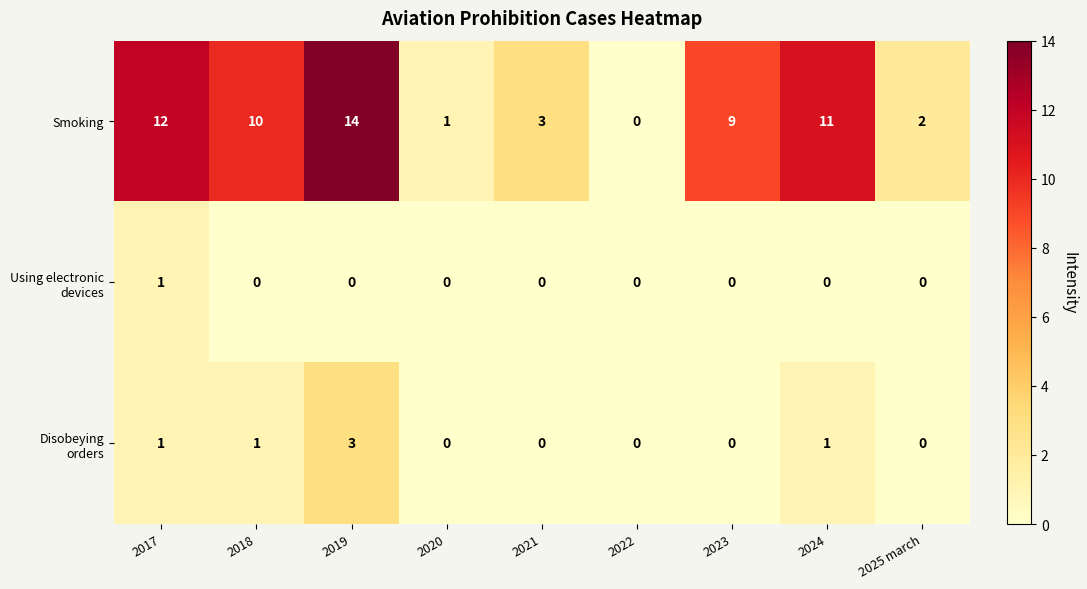

Which label corresponds to the largest value in the chart?

2019